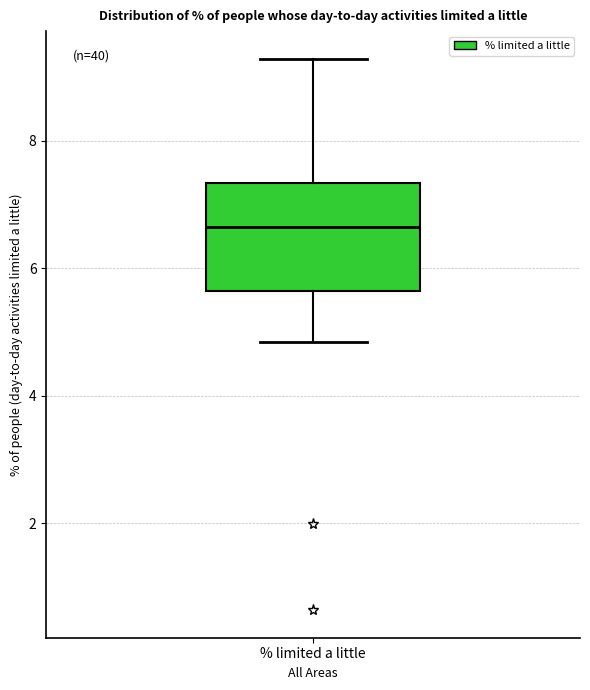

Read this box plot against the y-axis: the position of the median line, the range covered by the box, and the ends of both whiskers. The values are not printed on the chart, so give them approximately, as read against the axis.

median 6.6, box 5.6 to 7.4, whiskers 4.8 to 9.2